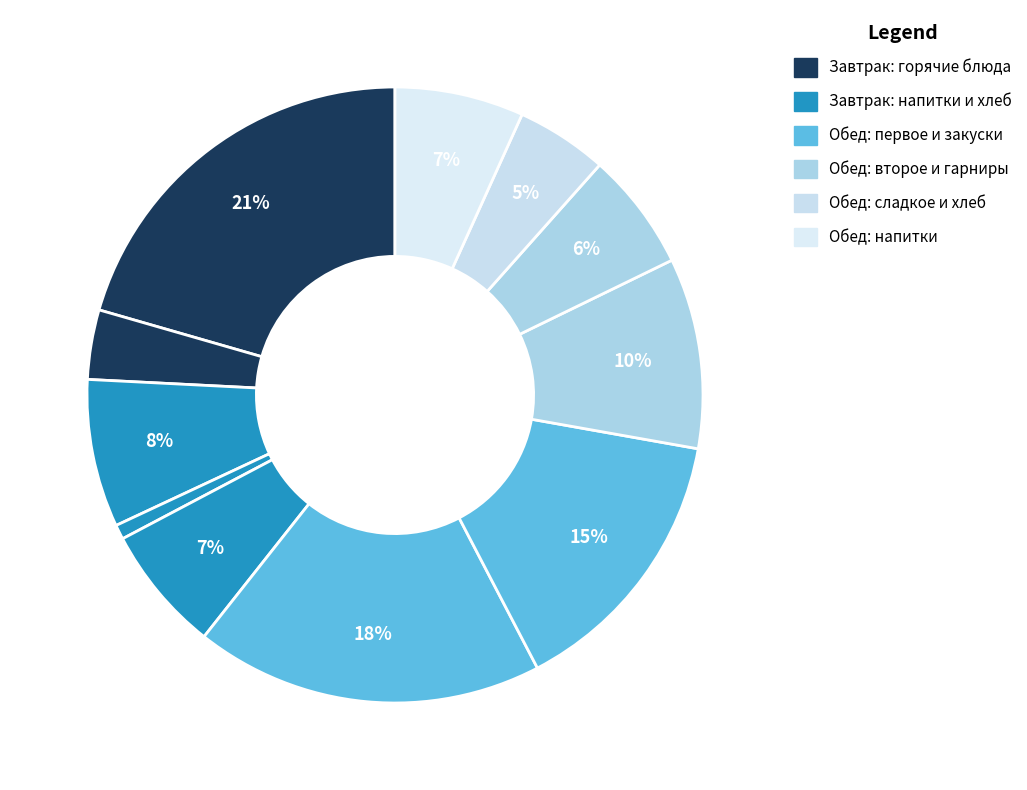

Count the number of slices in the pie.

11